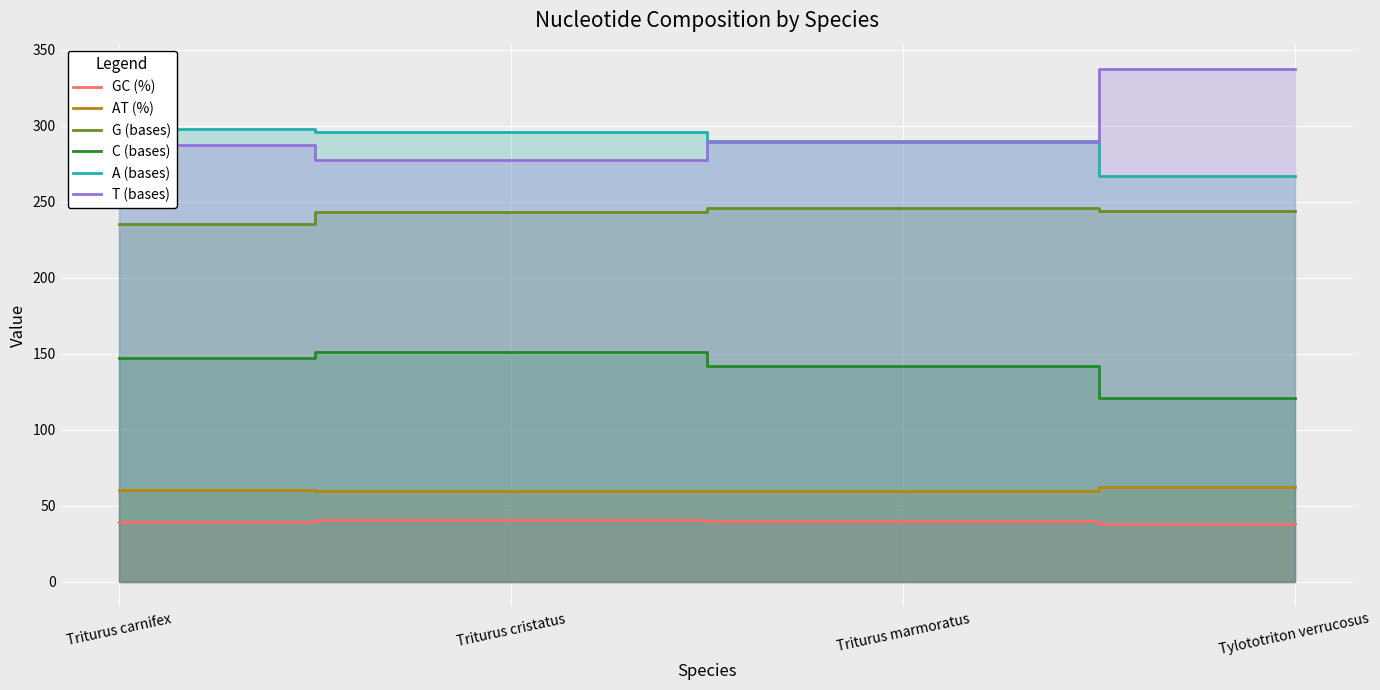

Which series has the widest spread of values?

T (bases)